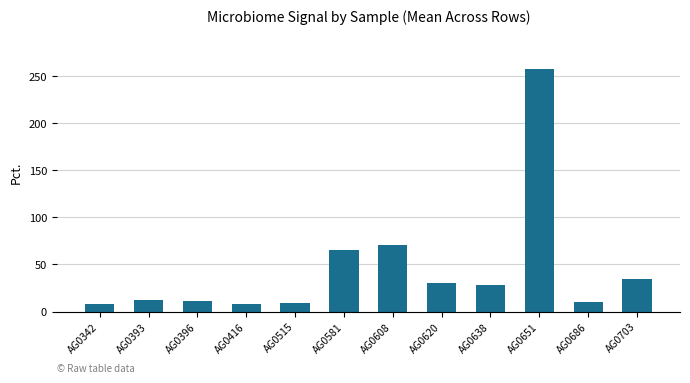

What is the value of the 3rd bar from the left?

11.2